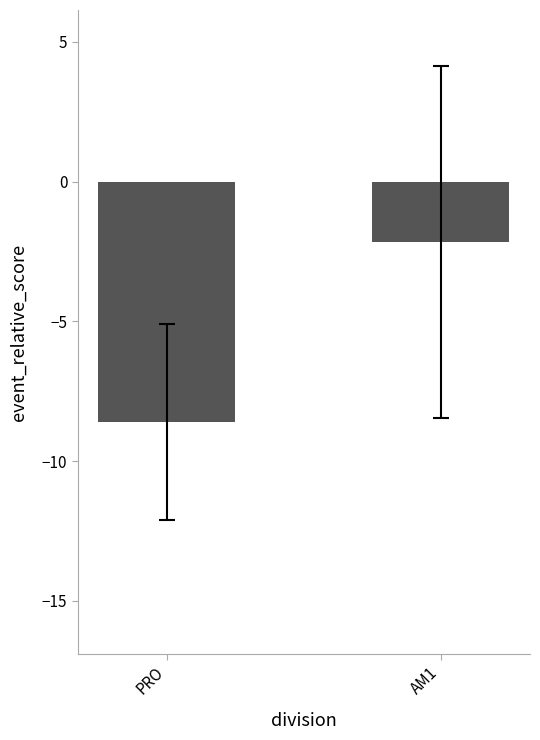

What is the average value?

-5.4